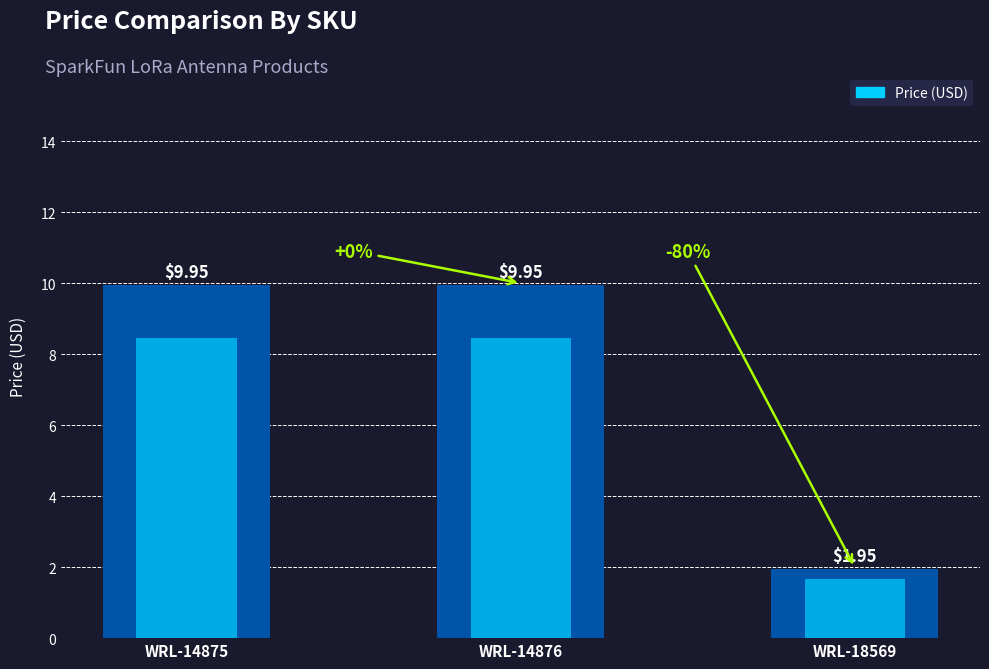

The value at WRL-18569 is 3.5. True or false?

False